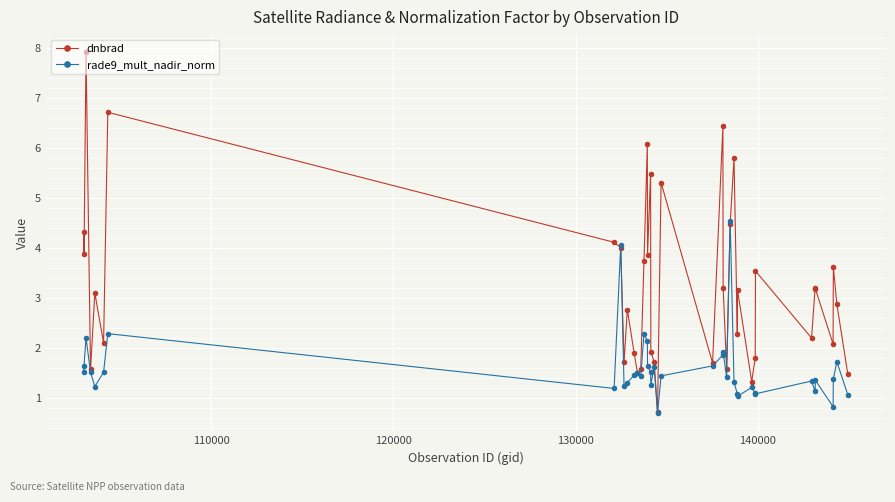

How many data points in dnbrad are less than 3?

19